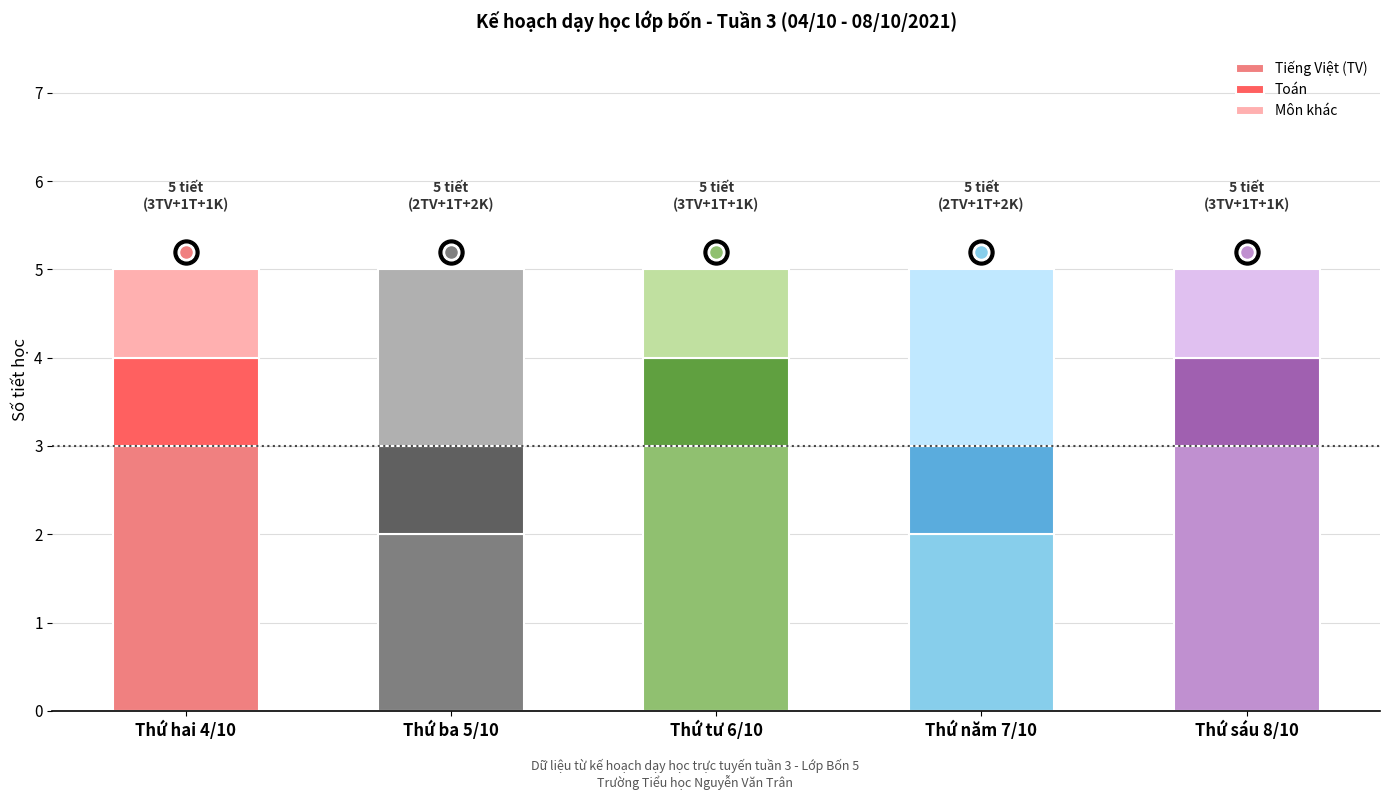

What is the total value across all series at Thứ sáu 8/10?

5